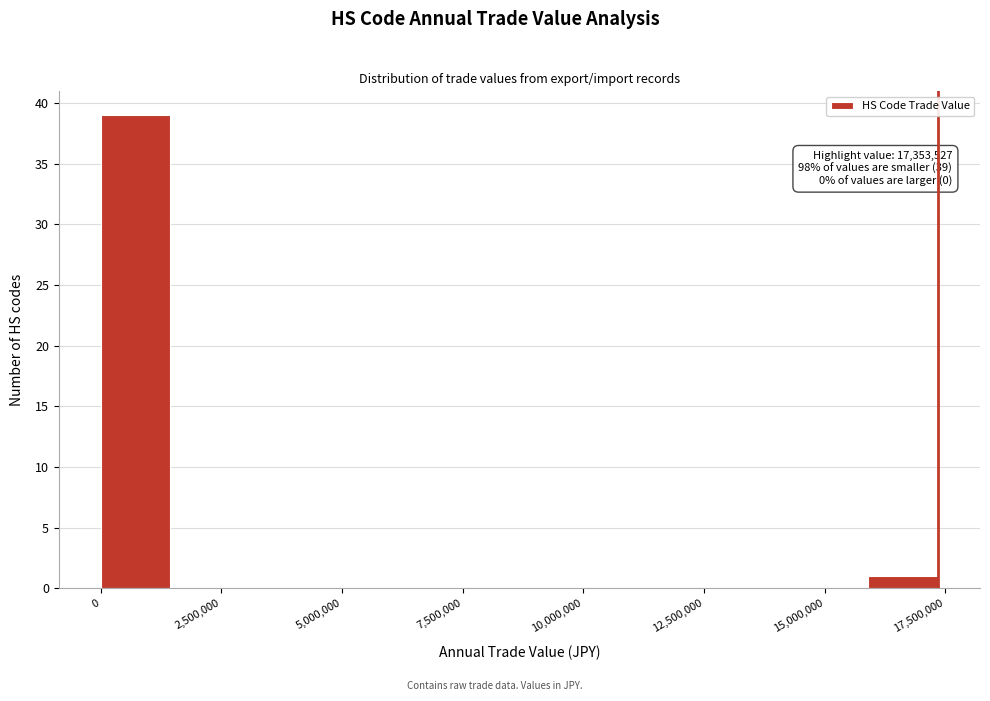

Around what value on the x-axis is the tallest bar? Give the approximate position of its centre, as read against the axis.

500000